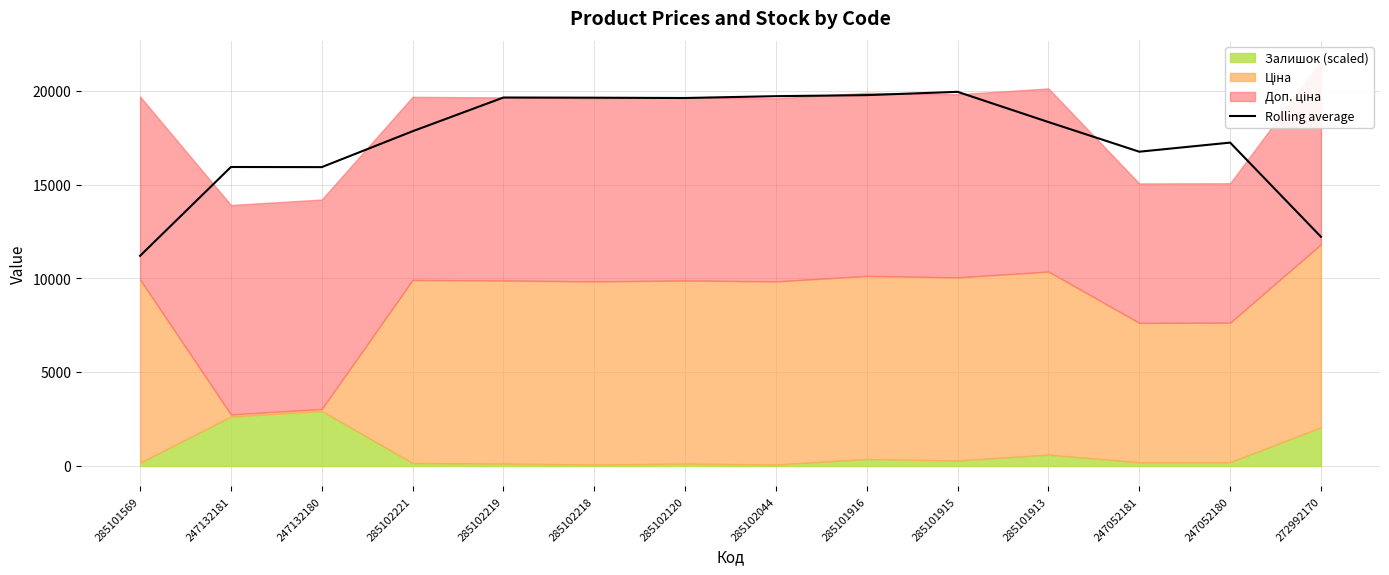

Where is the data nearest to the value 15579?

247132180